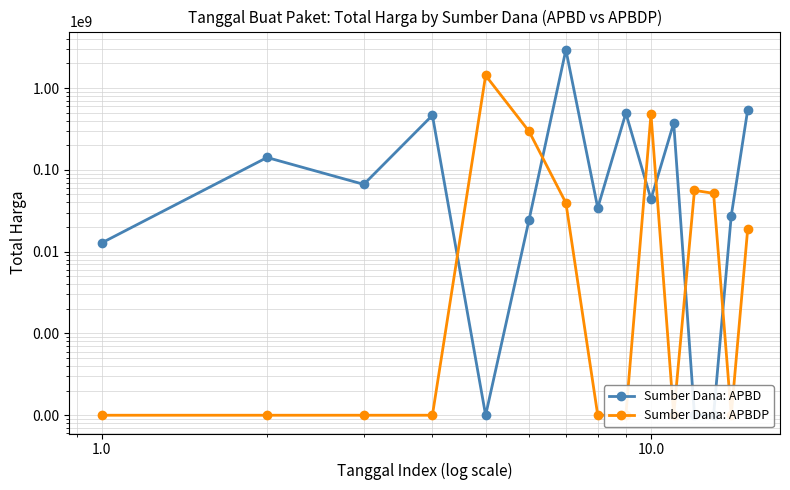

How many times do Sumber Dana: APBD and Sumber Dana: APBDP cross each other?

6